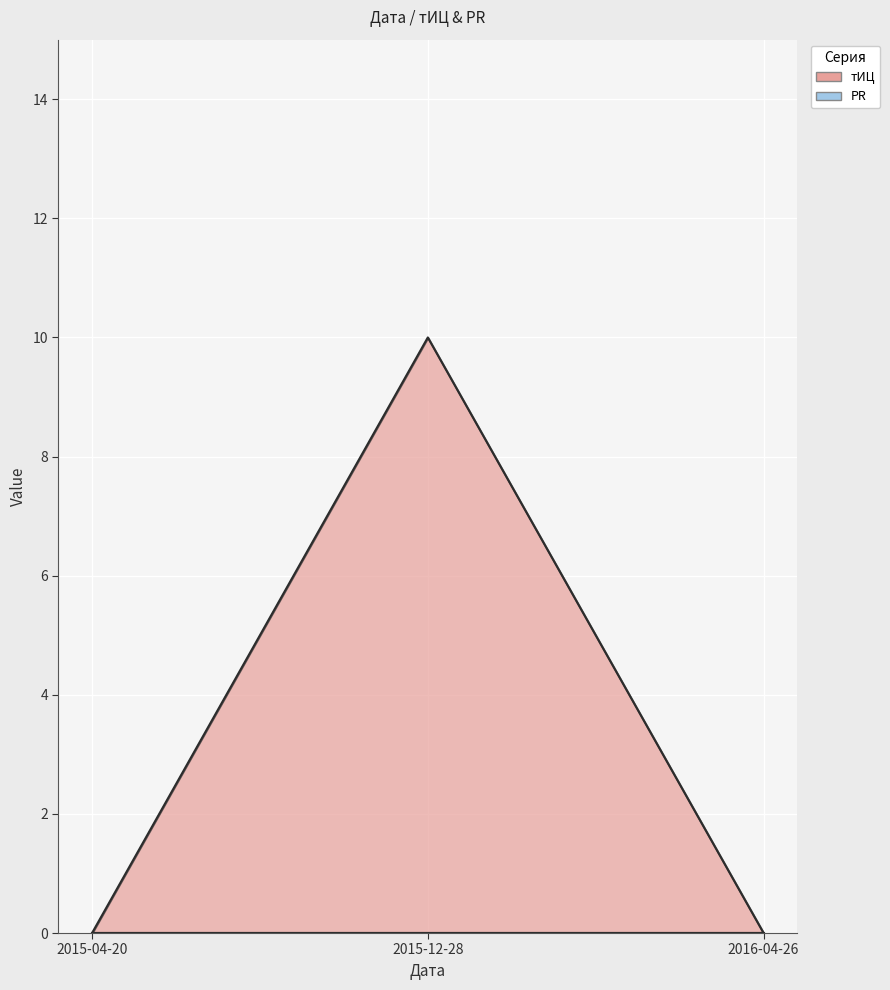

What is the label of the 1st point from the right?

2016-04-26